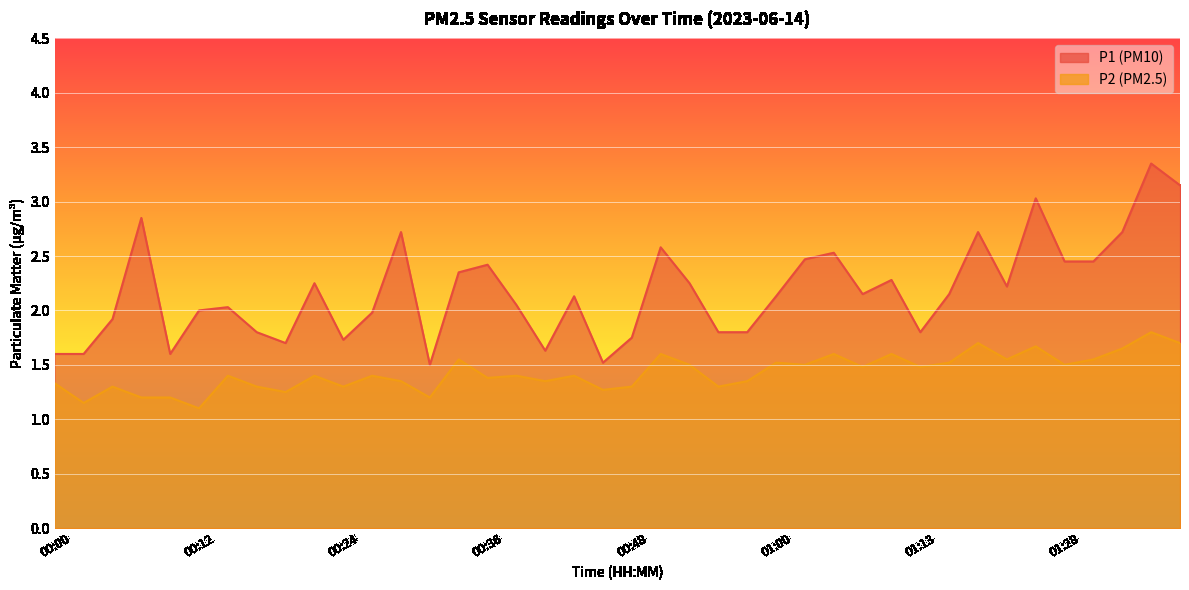

Read the P1 value at 00:53.

2.2